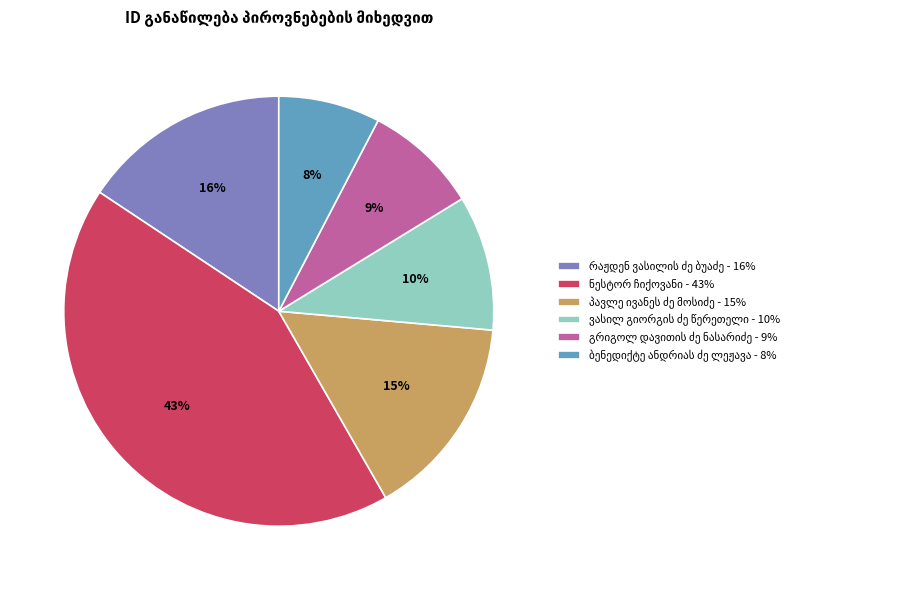

To the nearest percent, what is the average slice percentage?

17%